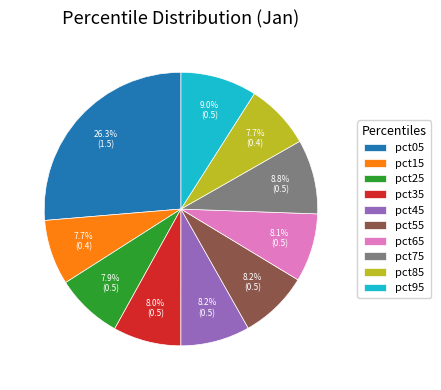

How many slices are in this pie chart?

10